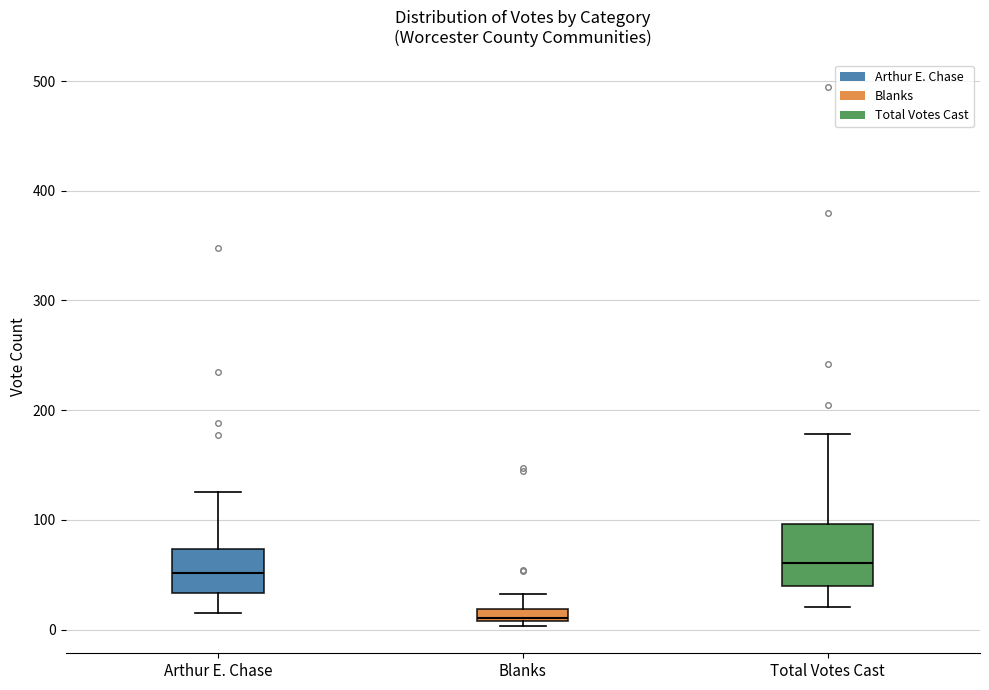

Where is the lower edge of the box for Blanks on the y-axis? The values are not printed on the chart, so give them approximately, as read against the axis.

10